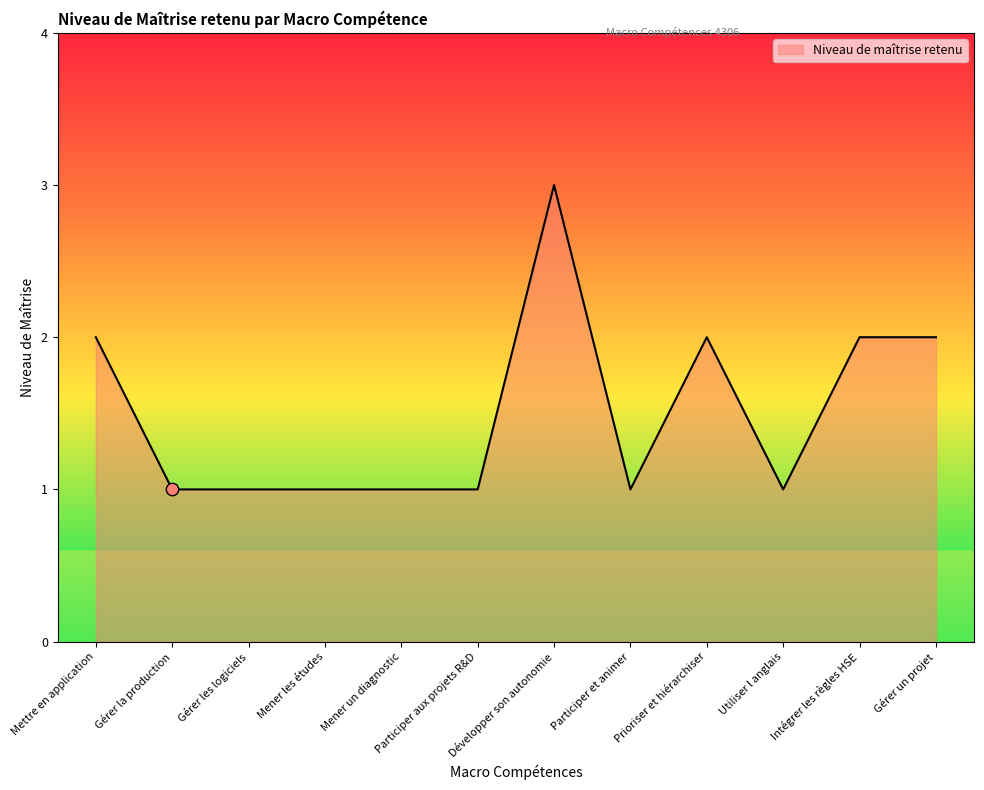

Approximately how many times larger is the value at Participer et animer compared to Gérer la production?

1.0